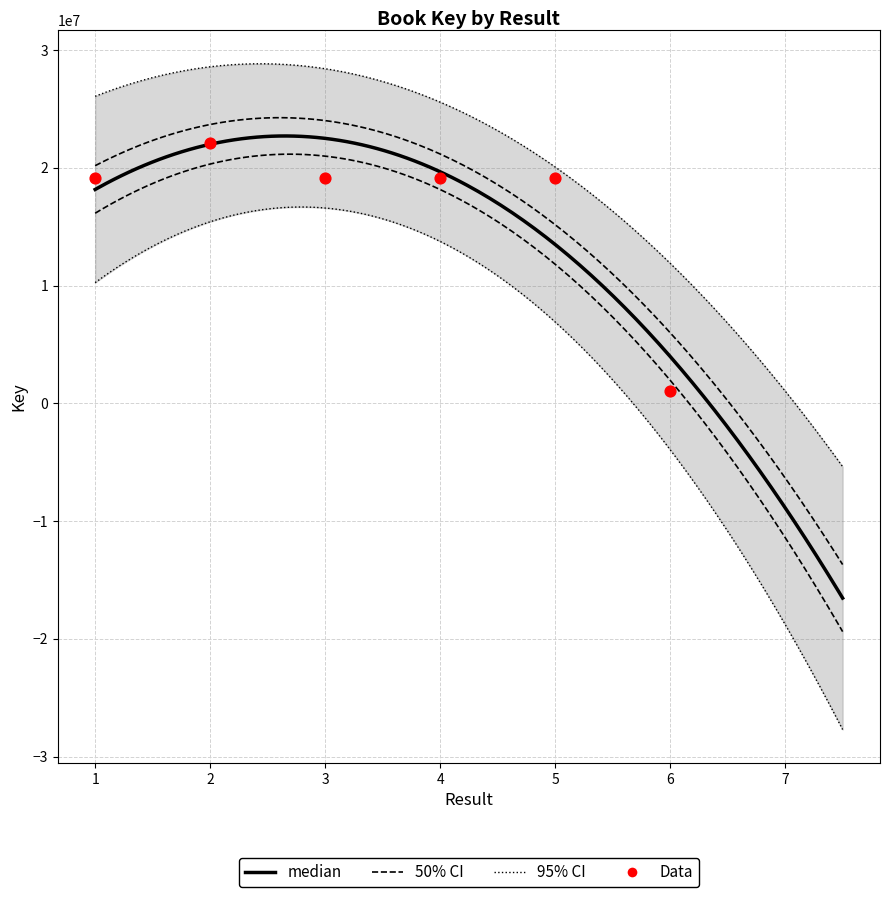

What is the change in value from 4 to 6?

-18103928